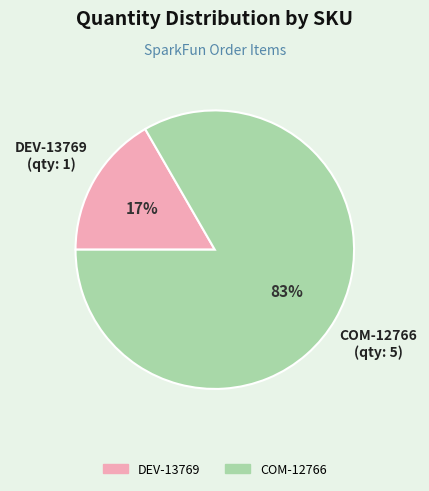

Is there any slice that represents more than half of the pie?

Yes